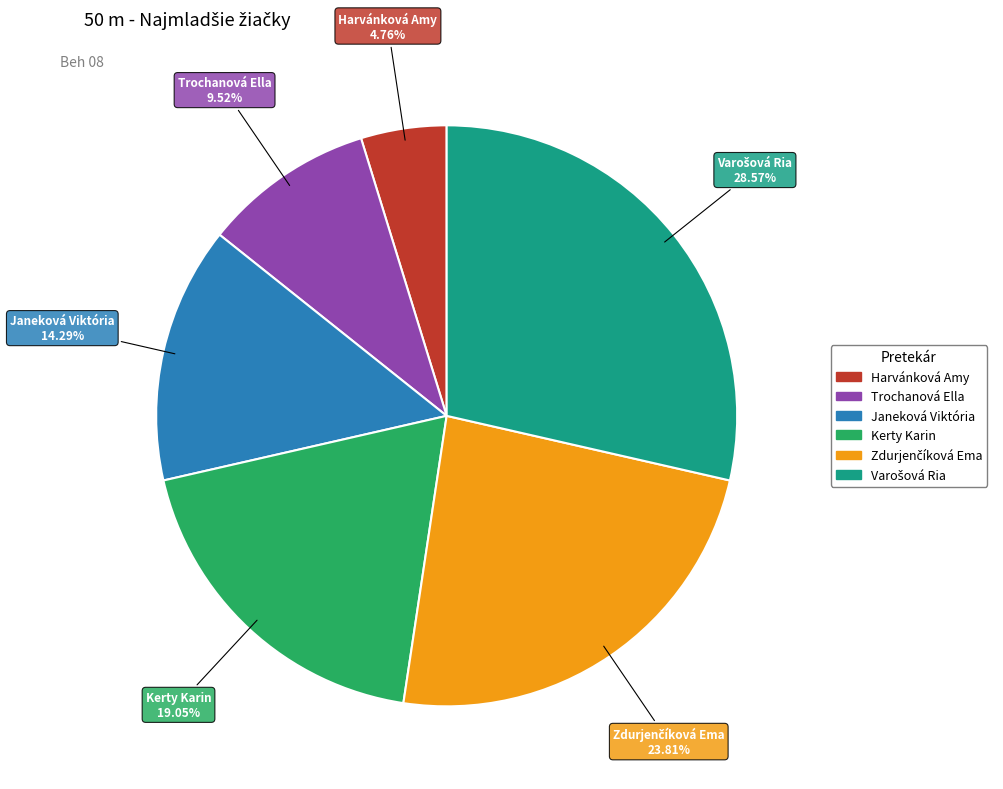

Which has a higher value, Trochanová Ella or Janeková Viktória?

Janeková Viktória